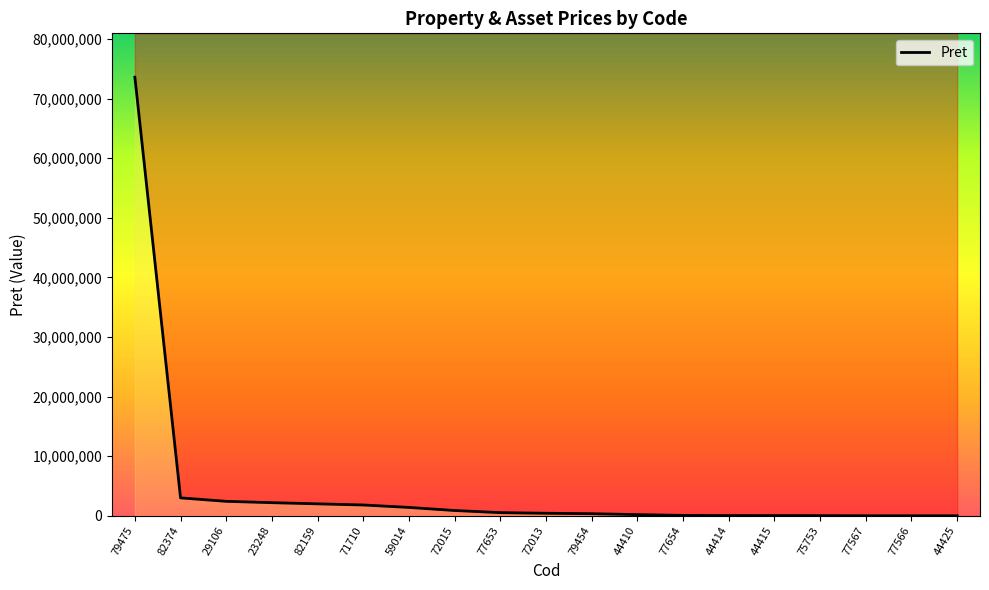

What is the difference between the maximum and second lowest values?

73579748.0